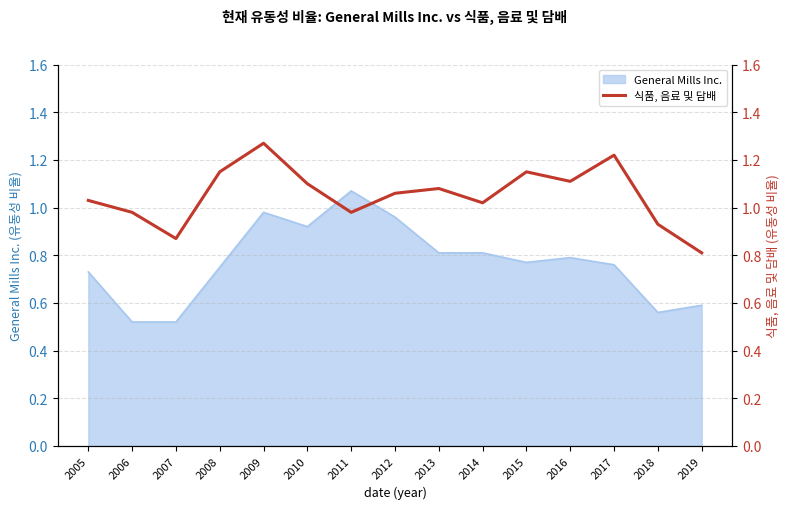

The chart shows a value of 1.8 at 2017. True or false?

False